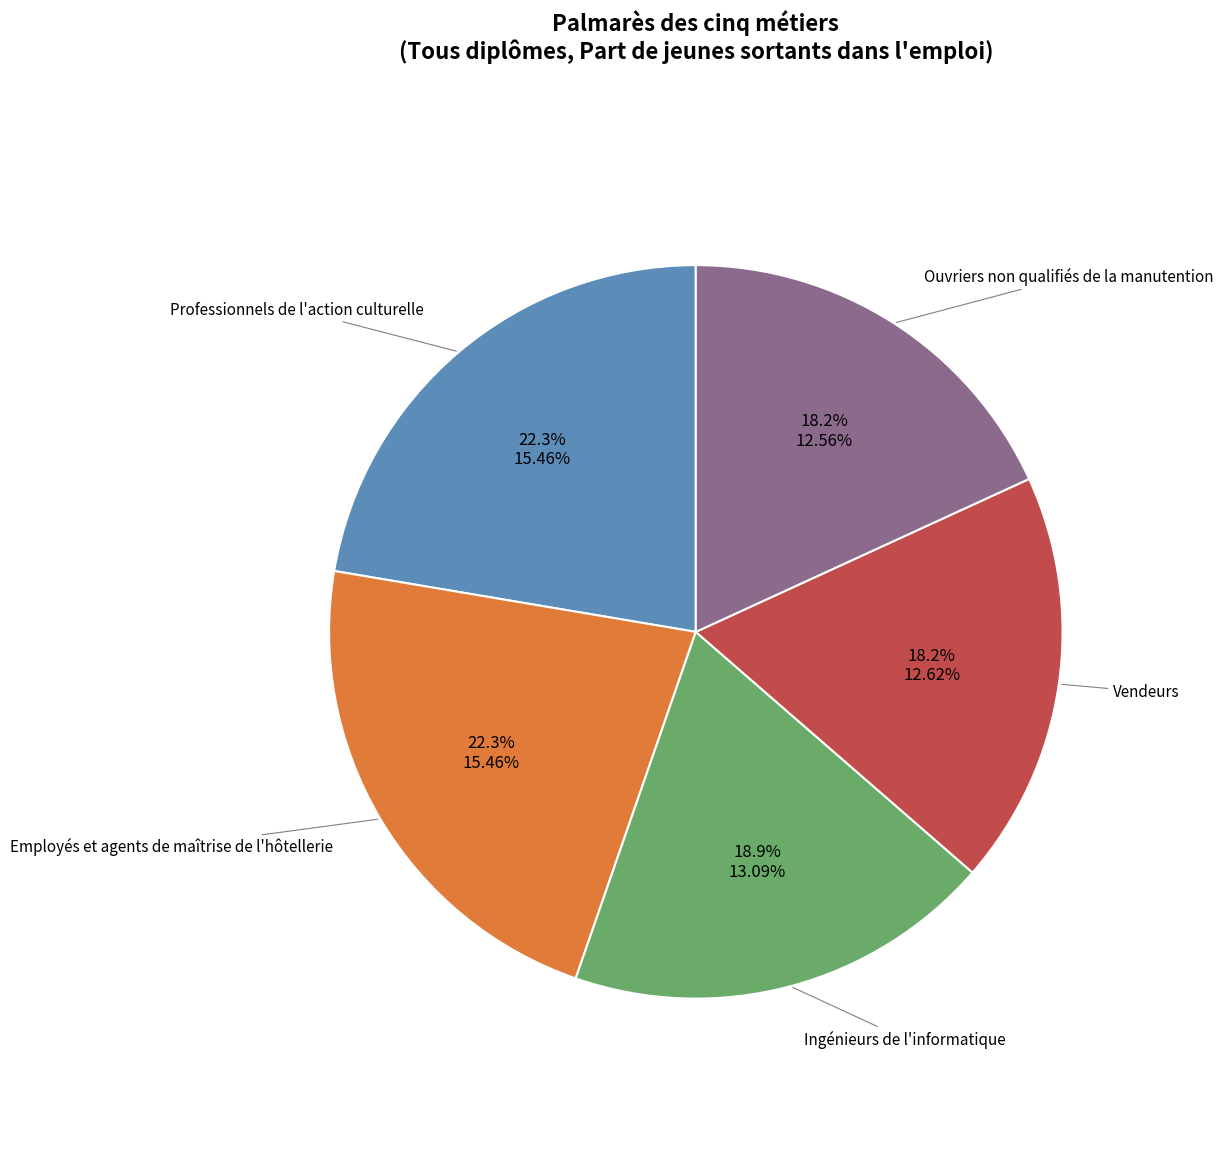

Is there any slice that represents more than half of the pie?

No